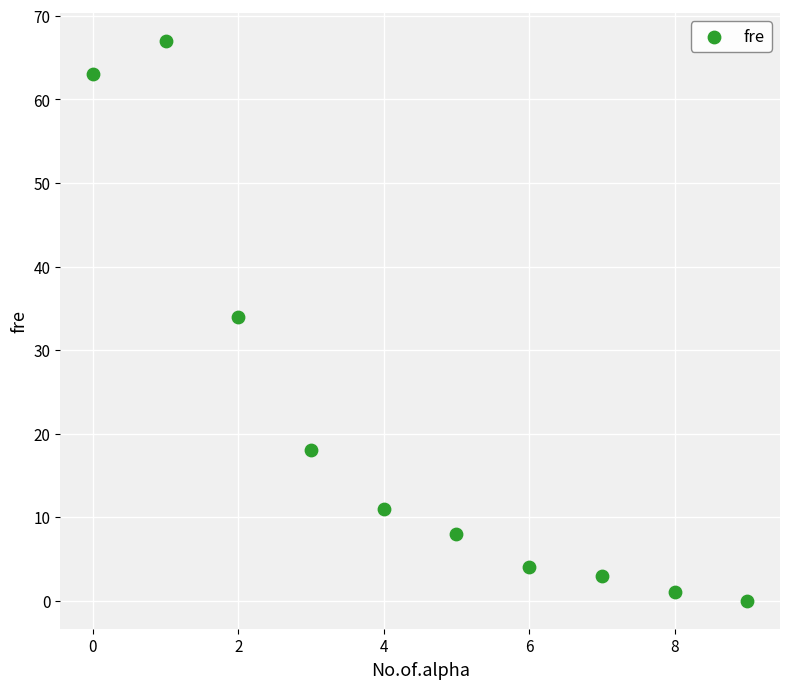

What is the average Y value?

21